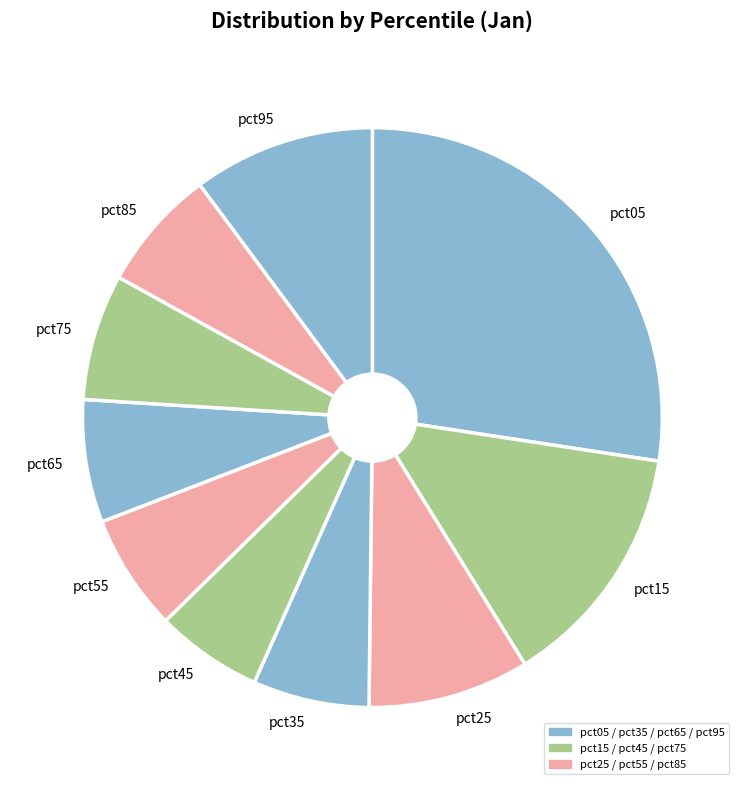

What is the smallest slice in the pie chart?

pct45